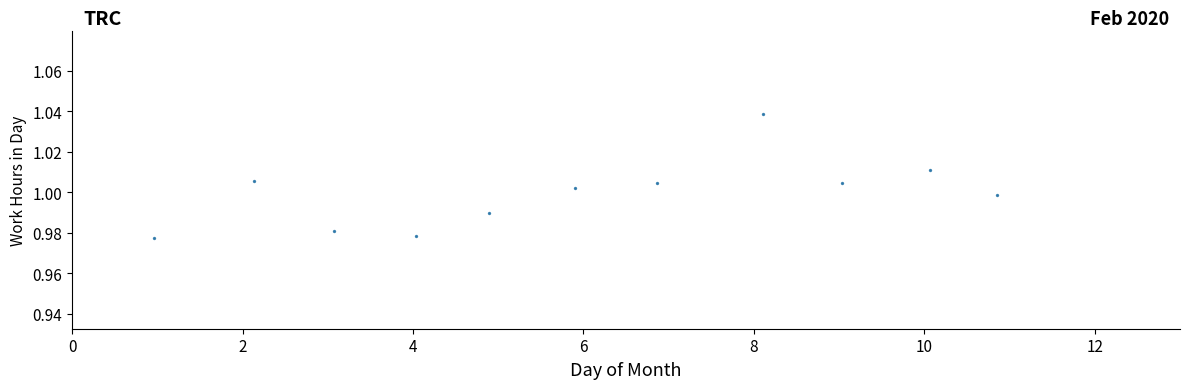

What is the range of X values (max minus min)?

9.9